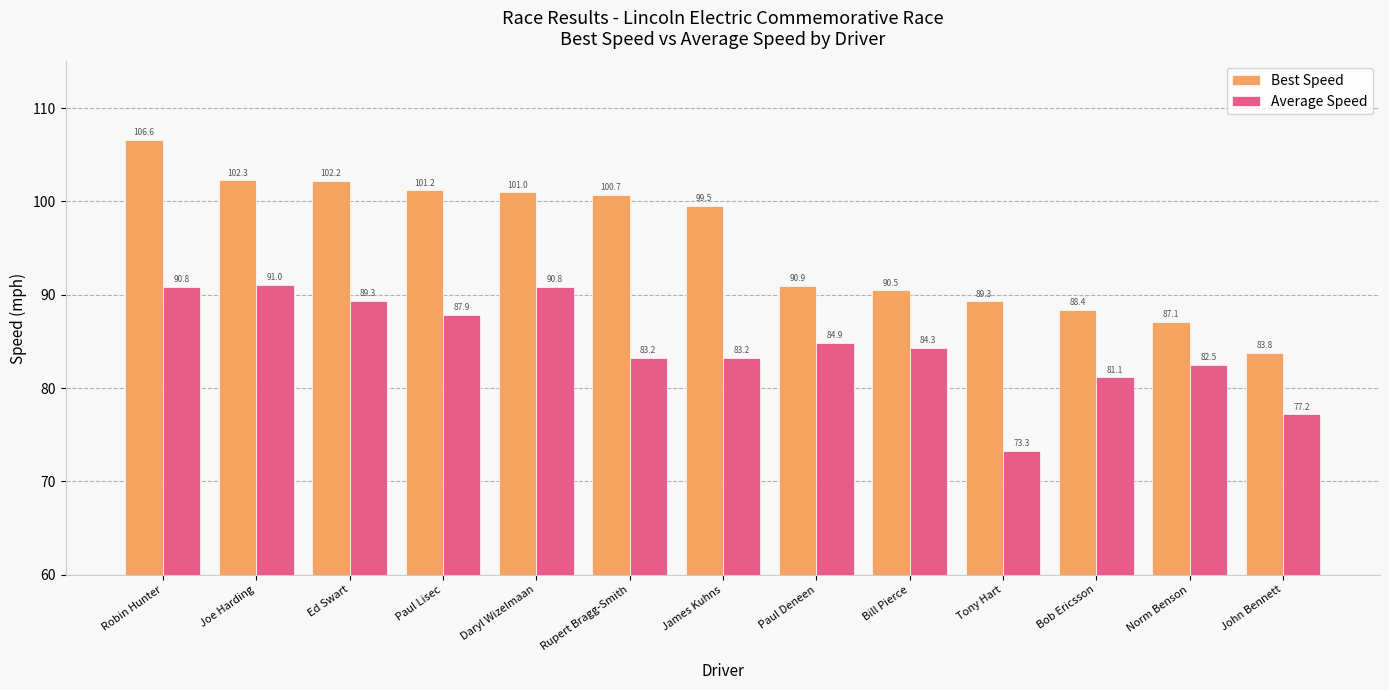

Is it true that Average Speed equals 56.4 at James Kuhns?

False